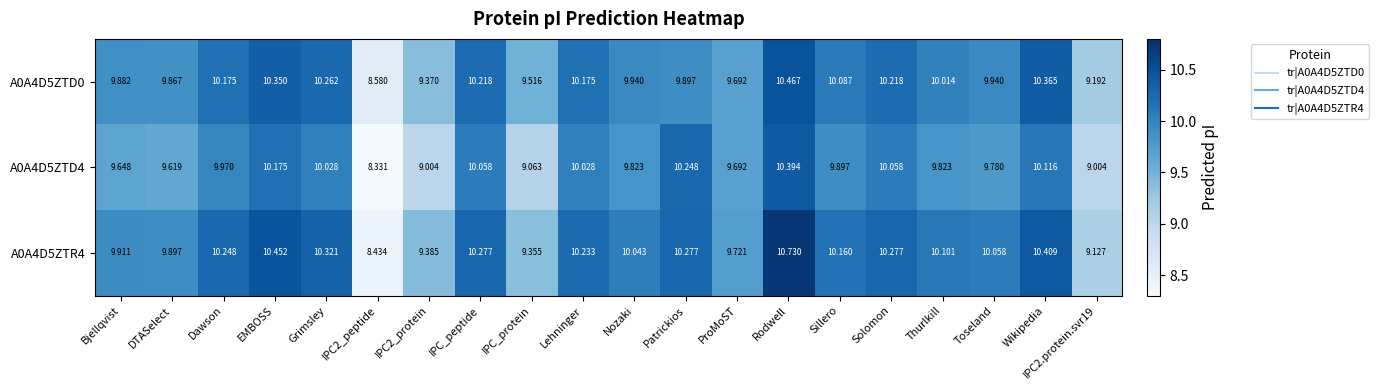

Which series has the largest range (max minus min)?

A0A4D5ZTR4